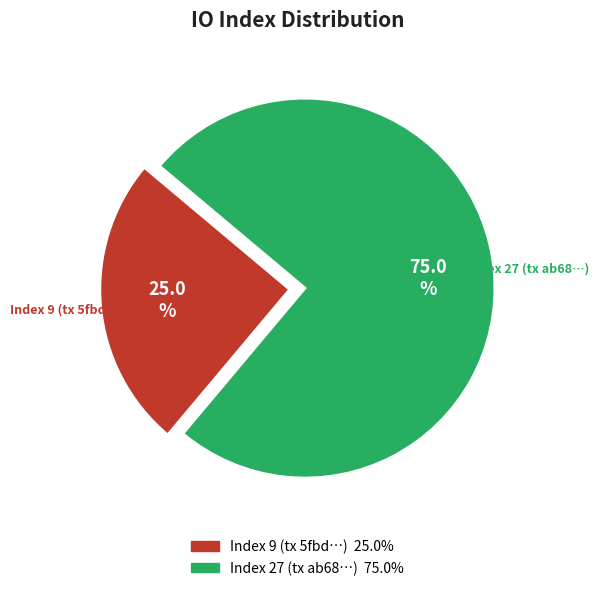

Is there a majority slice in this chart?

Yes